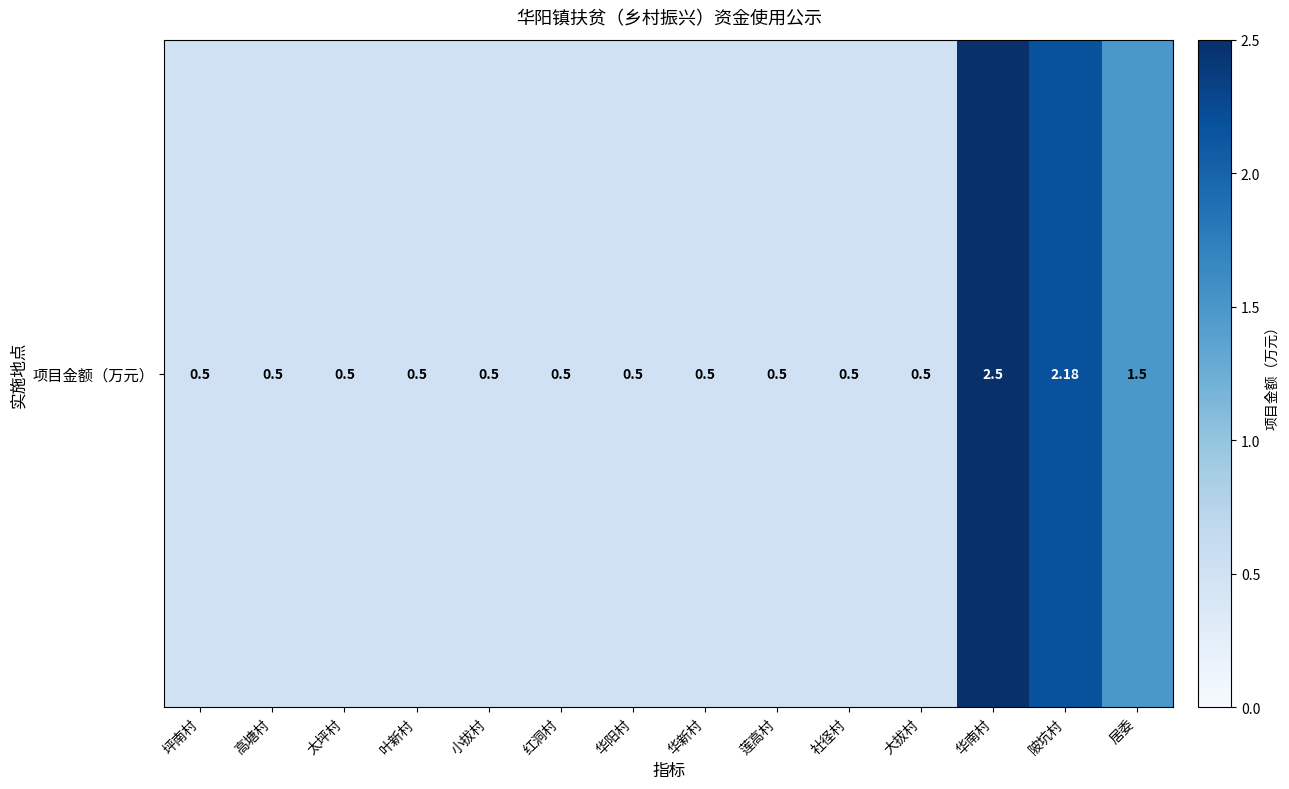

True or false: the data shows 0.5 at 大拔村.

True